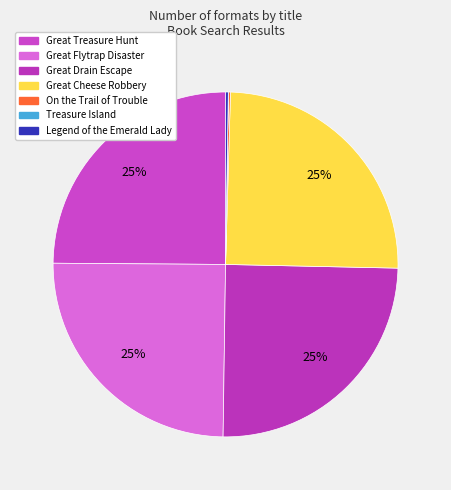

Is Great Drain Escape the majority of the pie?

No